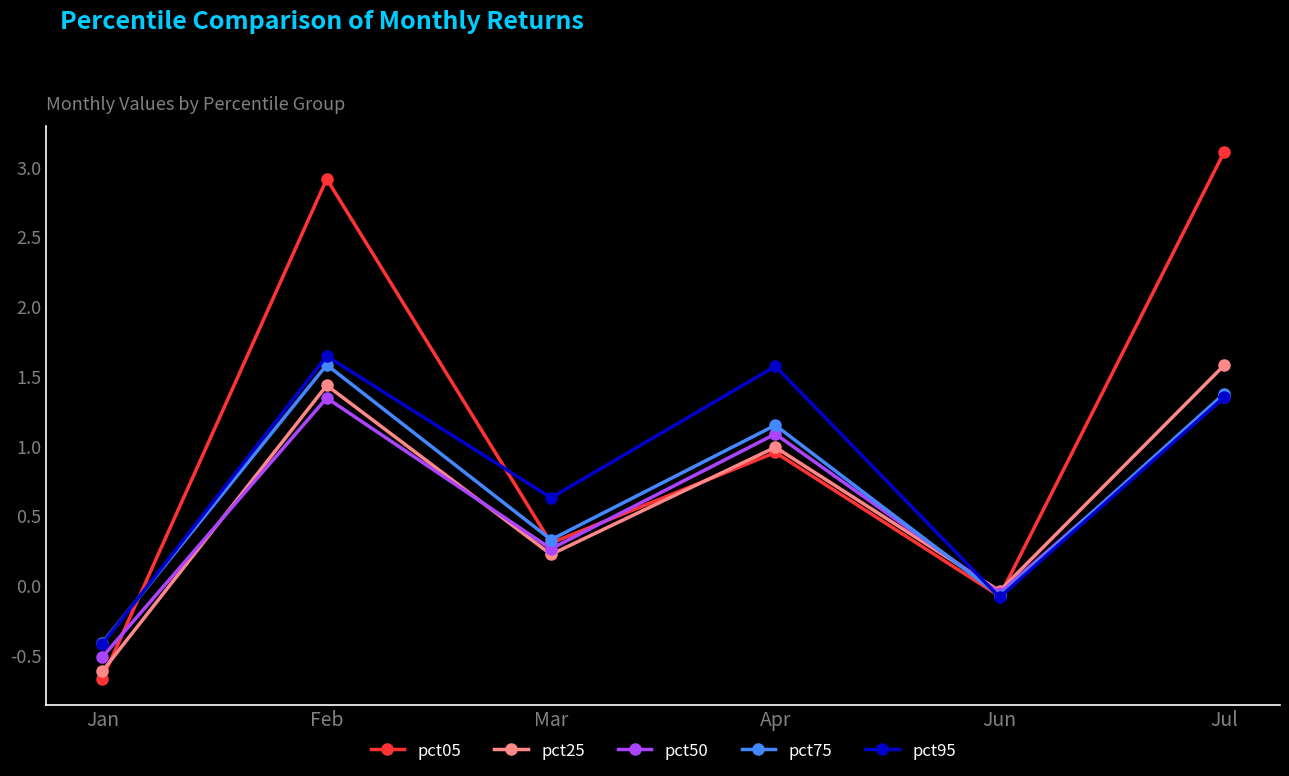

Which series has the largest total across all categories?

pct05